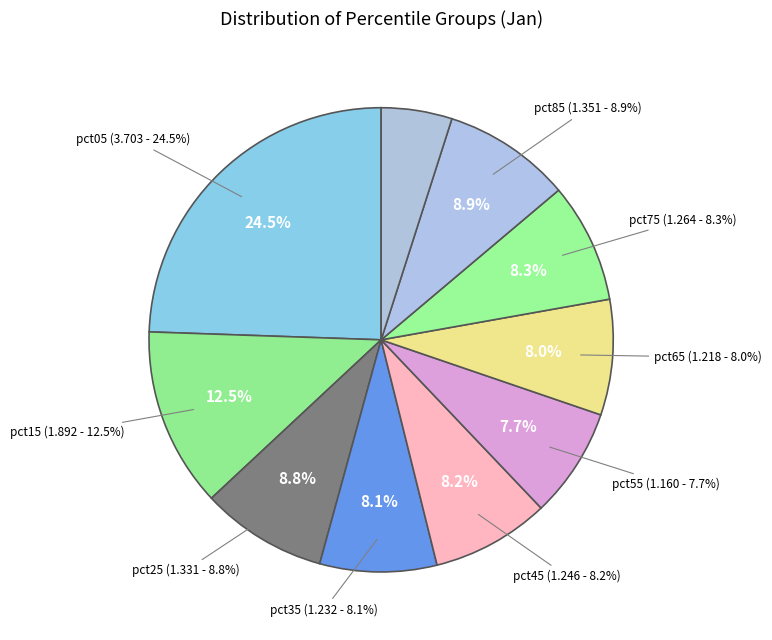

What is the smallest slice in the pie chart?

pct95